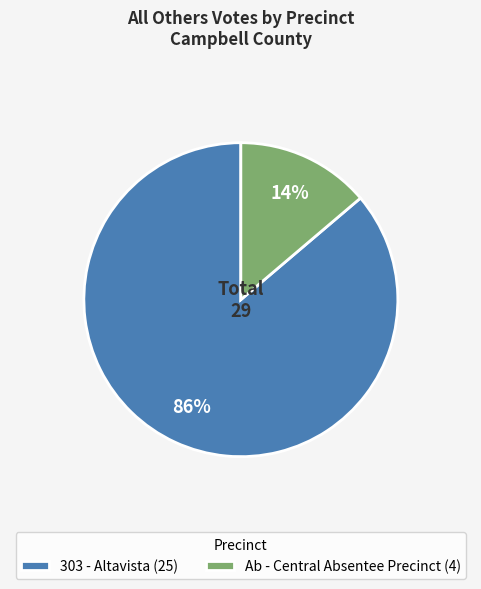

Rank the categories by value from lowest to highest.

Ab - Central Absentee Precinct (4), 303 - Altavista (25)